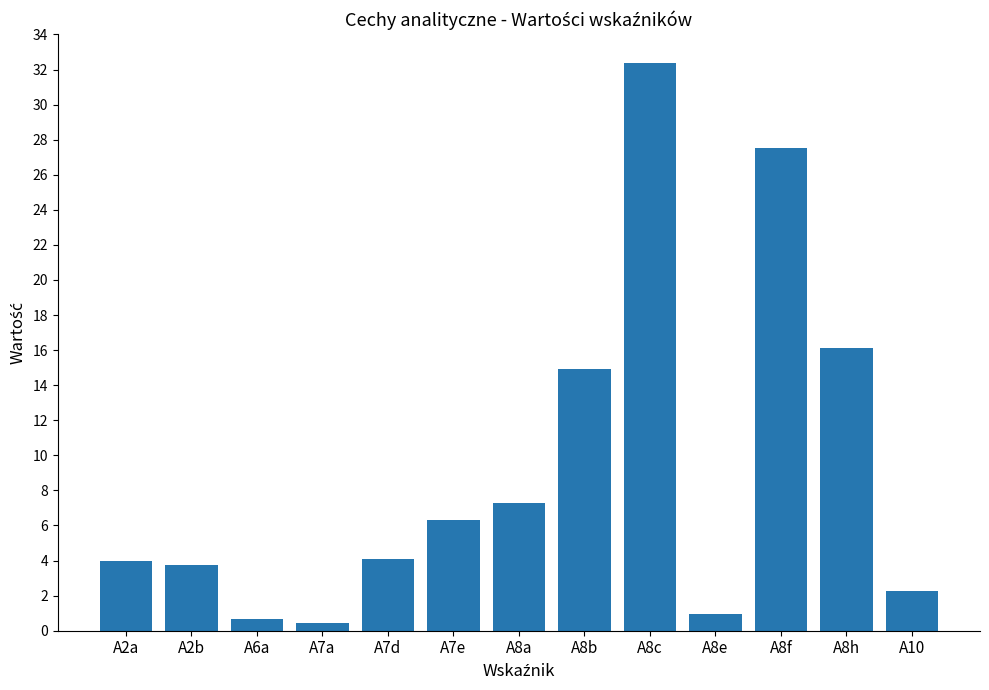

Is it true that the value at A8h is 16.1?

True